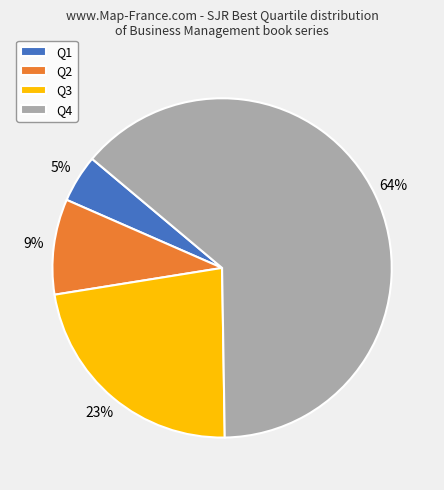

To the nearest percent, what is the difference between the Q2 and Q3 slice percentages?

14%